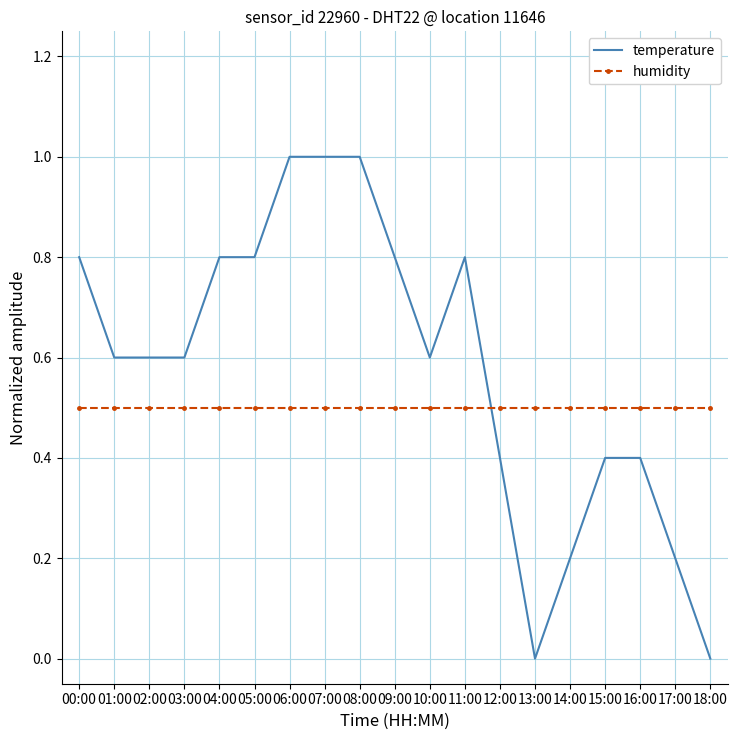

What is the maximum value for temperature?

1.0